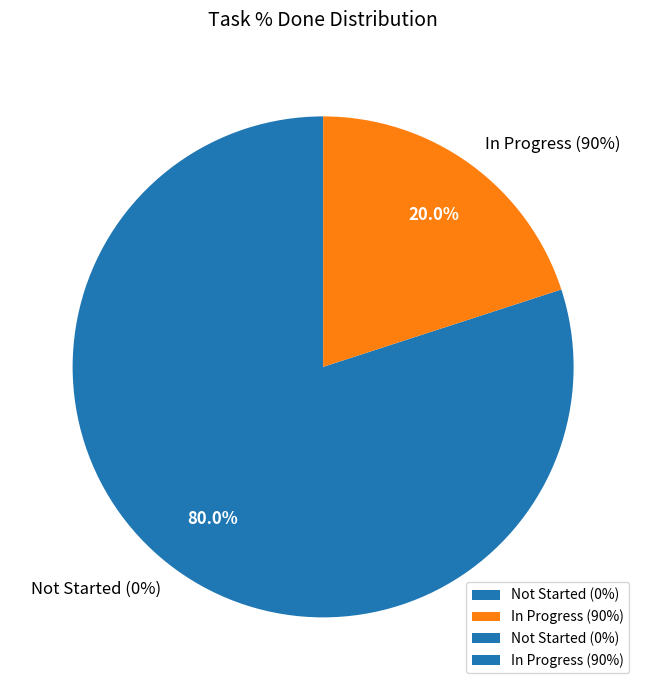

Is it true that 2697 is 5% of the pie?

False